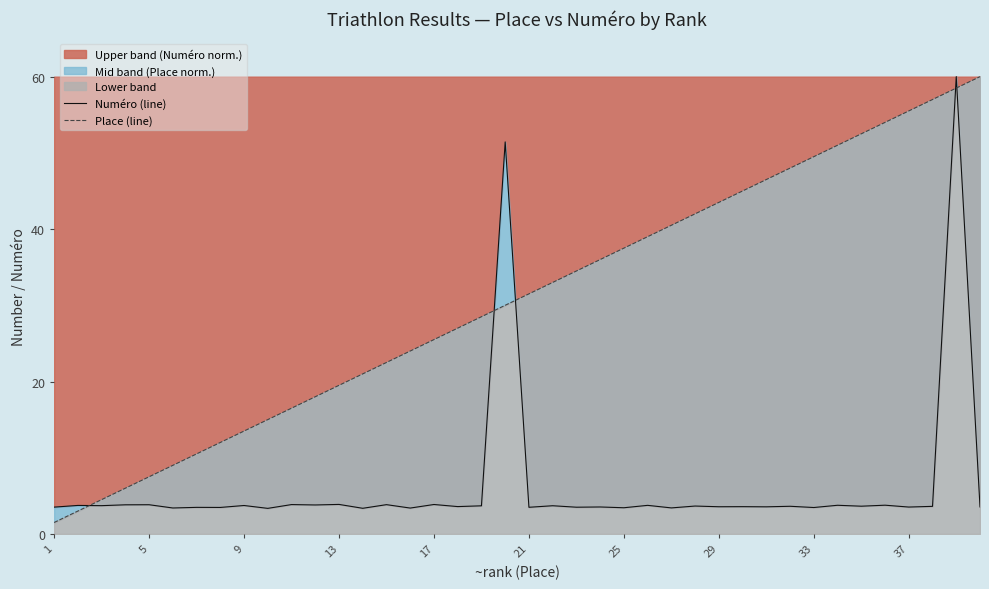

What is the minimum value for Place (line)?

1.5